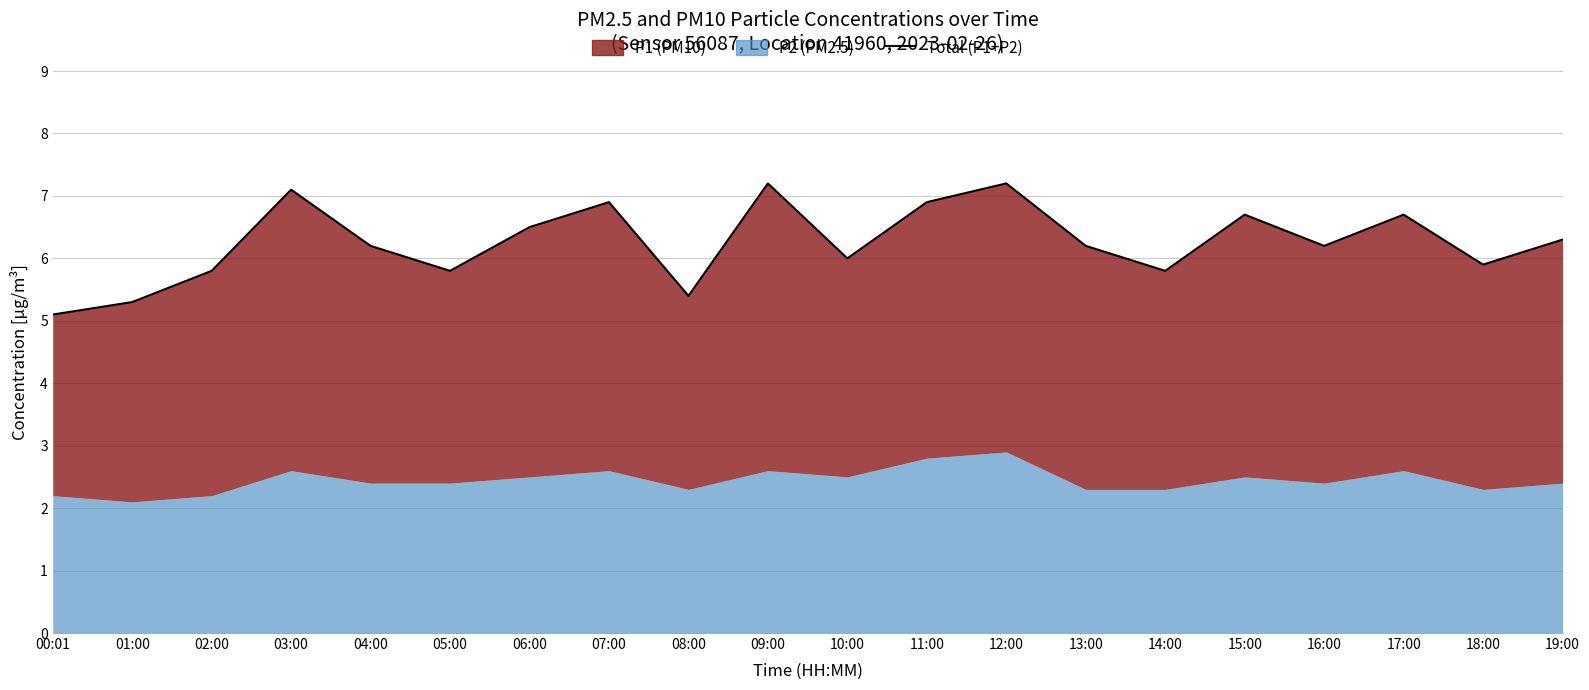

What is the label of the 11th point from the right?

09:00